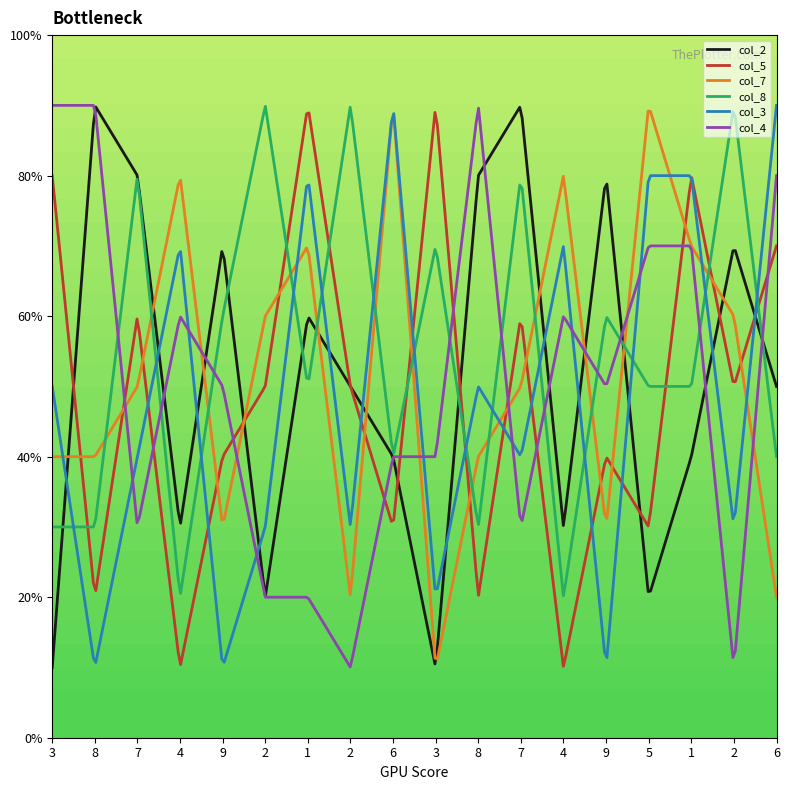

What are all the series names shown in the legend?

col_2, col_5, col_7, col_8, col_3, col_4